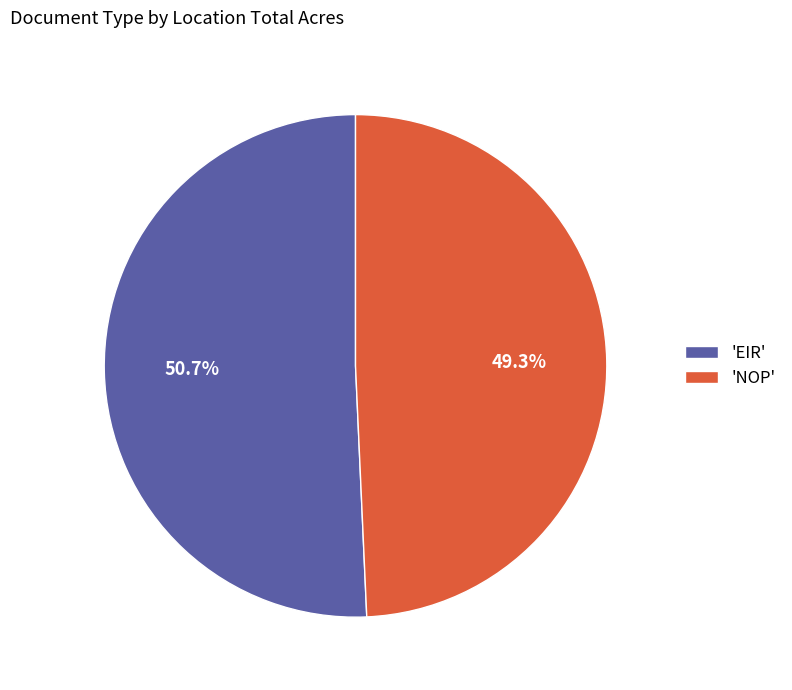

Rank the categories by value from lowest to highest.

'NOP', 'EIR'